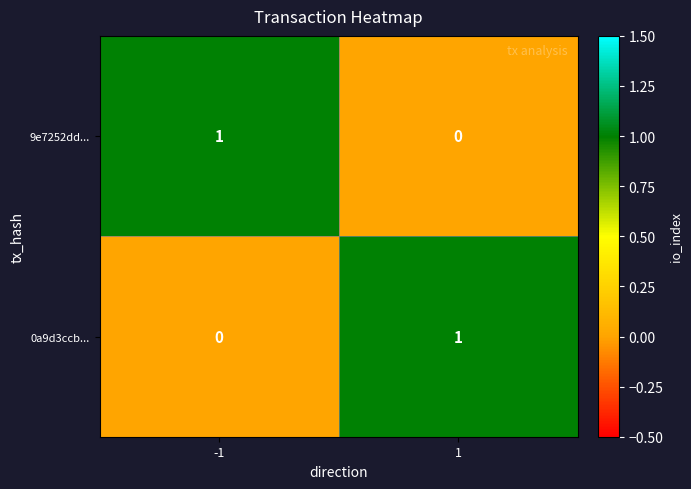

Reading right to left, what are all the values shown in this chart?

9e7252dd...: 1=0	-1=1
0a9d3ccb...: 1=1	-1=0